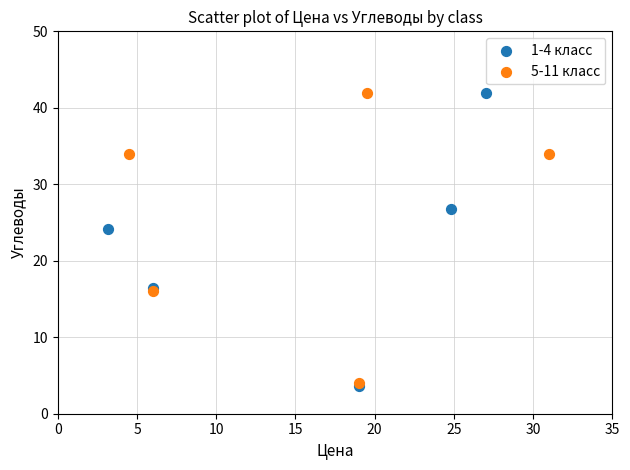

Which series has the widest spread of Y values?

1-4 класс